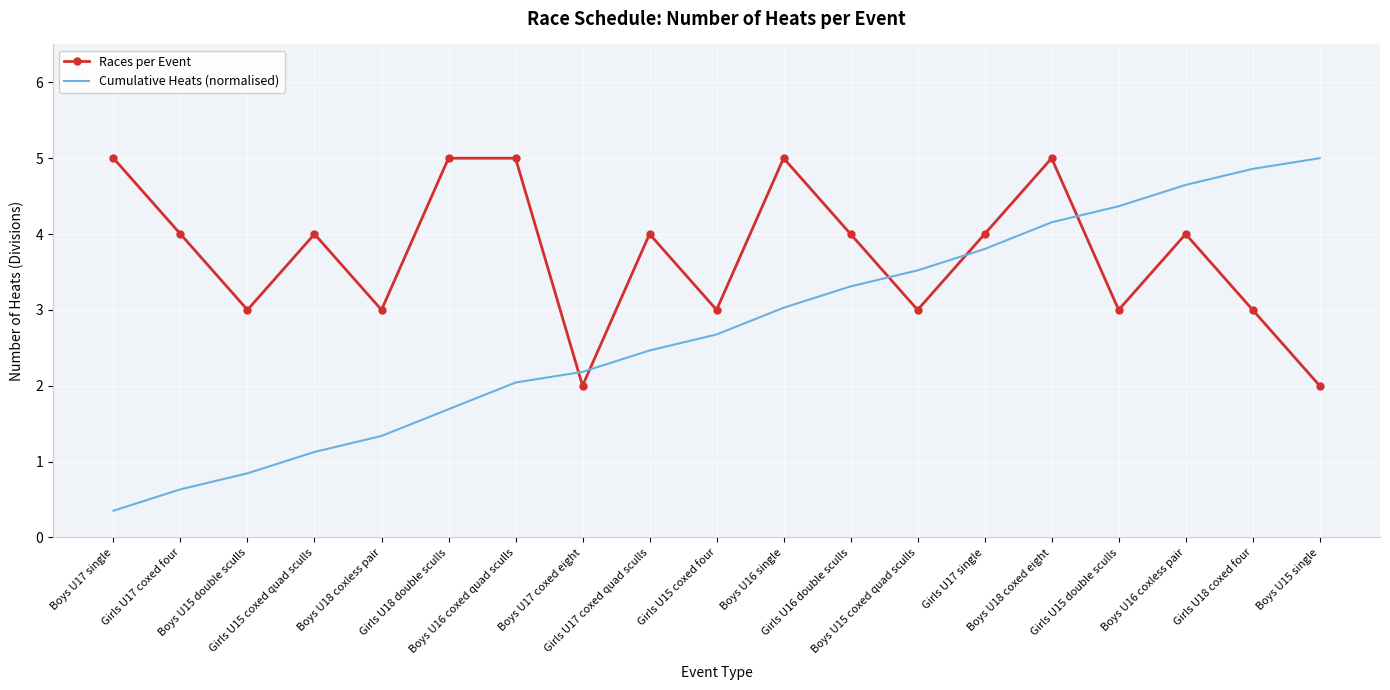

How many Races per Event values are between 3 and 5?

17